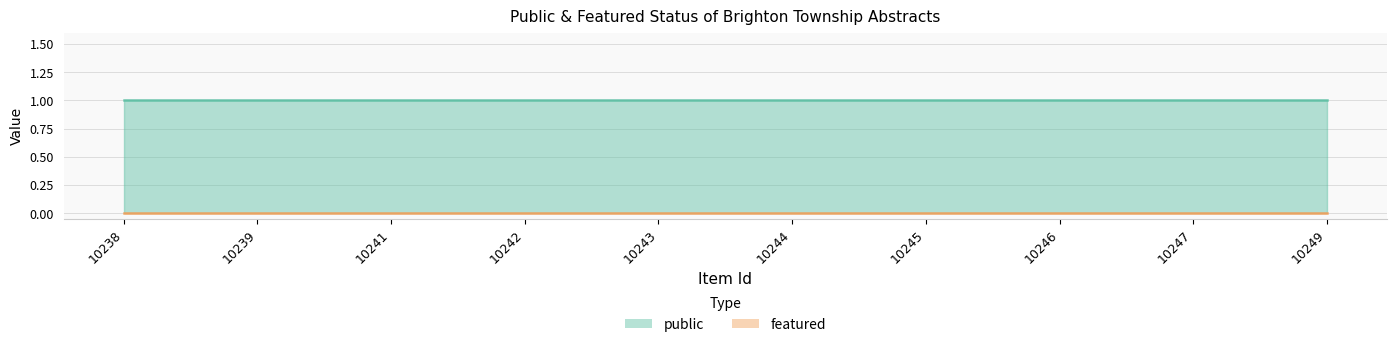

Rank the series at 10242 from lowest to highest value.

featured, public